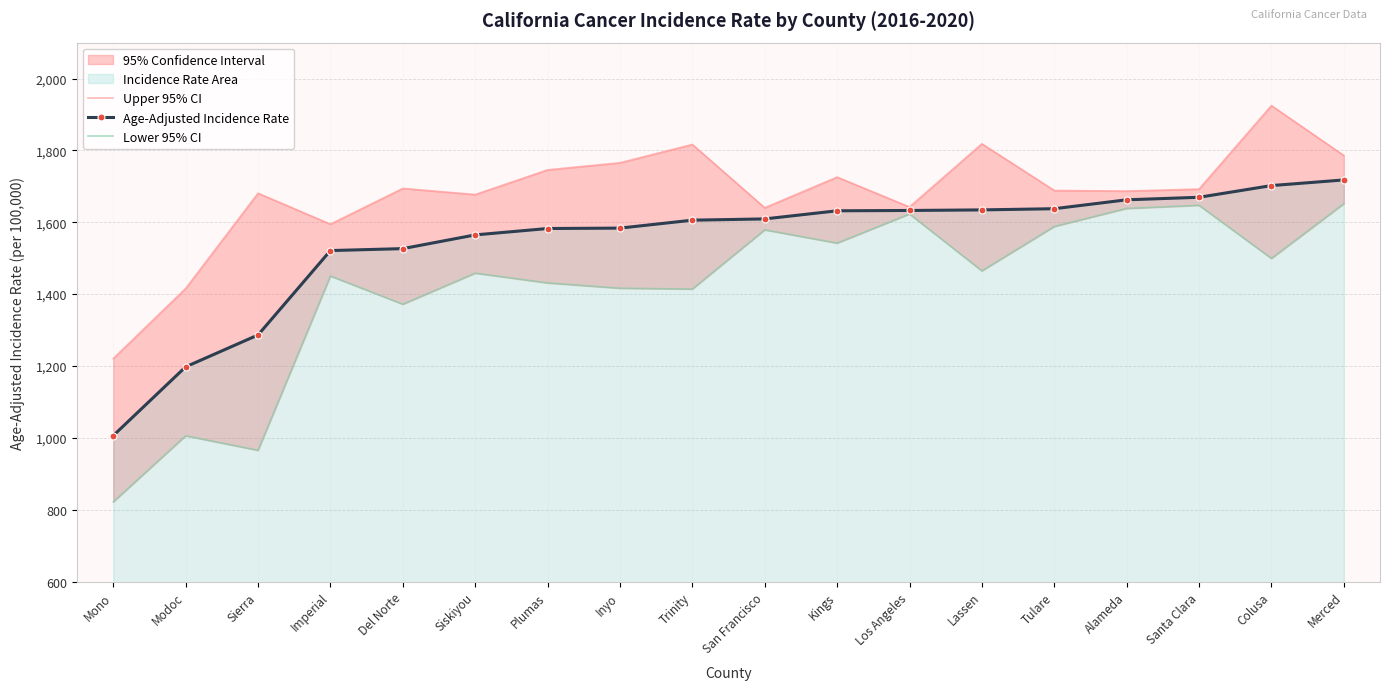

True or false: Lower 95% CI and Upper 95% CI cross at least once.

False